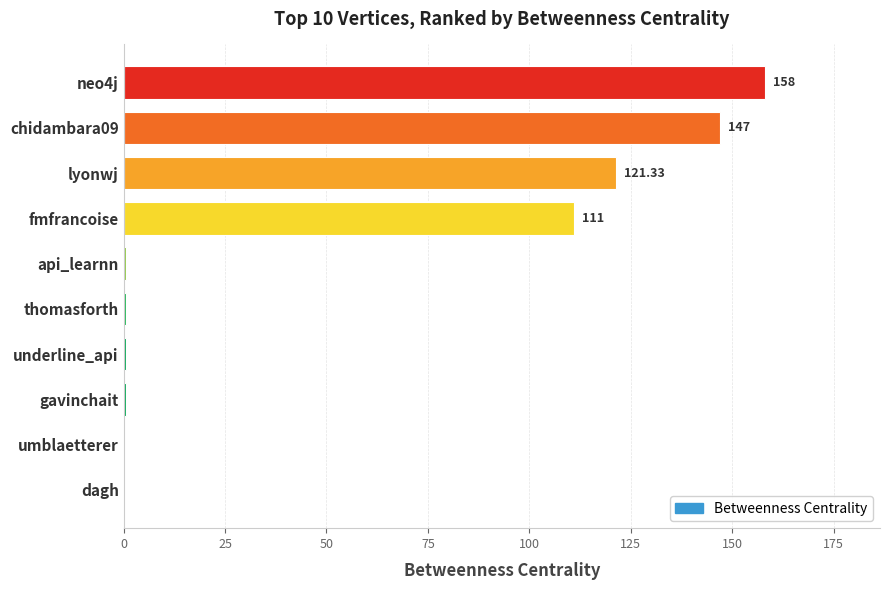

At which label is the value closest to 79?

fmfrancoise